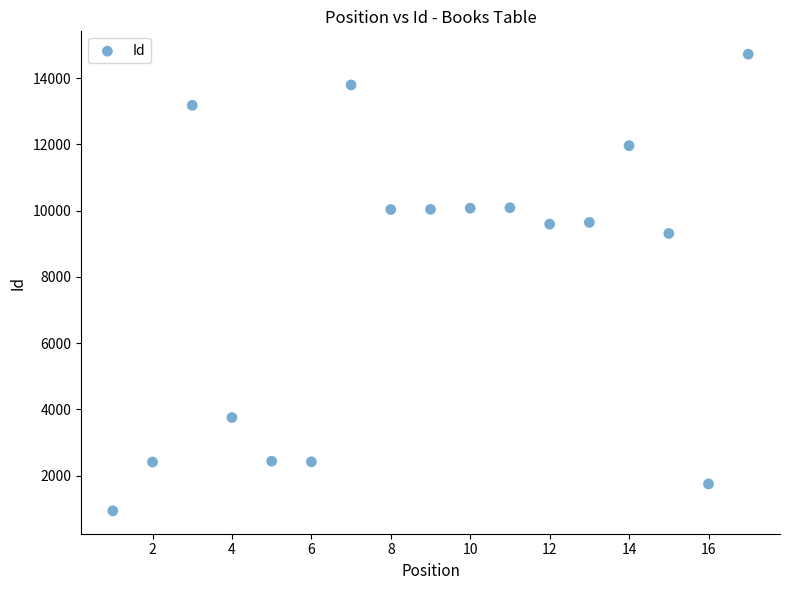

What is the range of X values (max minus min)?

16